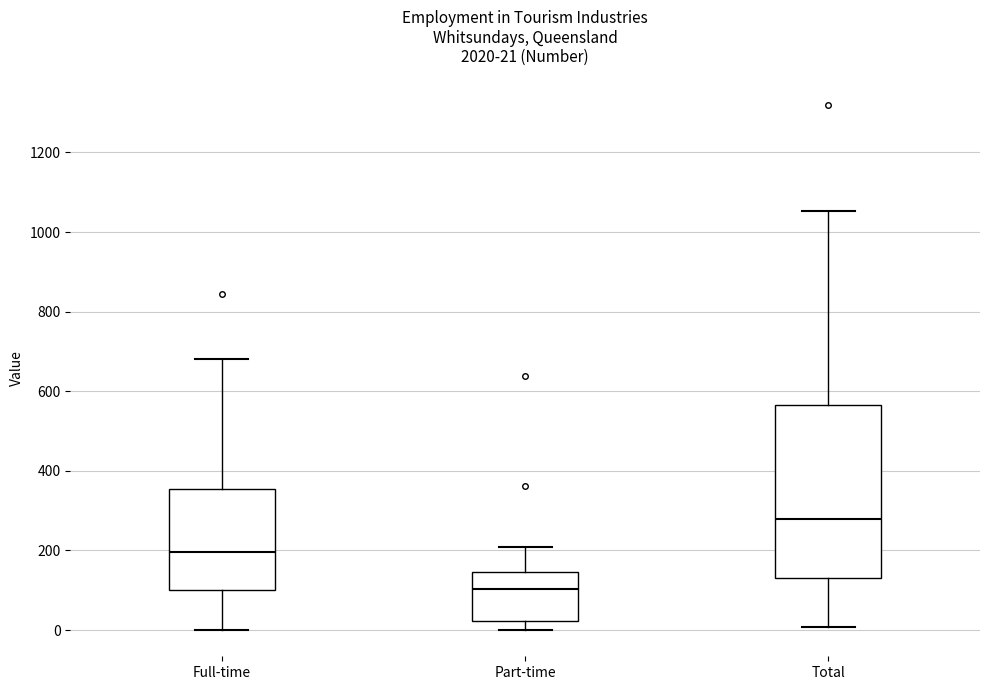

Which box is the tallest, from its lower edge to its upper edge?

Total